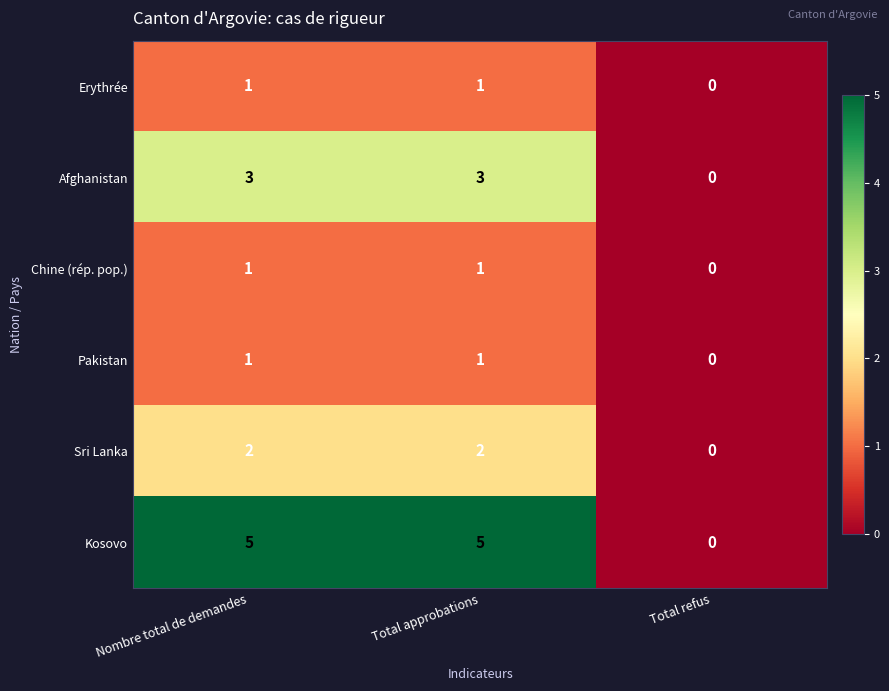

What is the total value across all series at Total approbations?

13